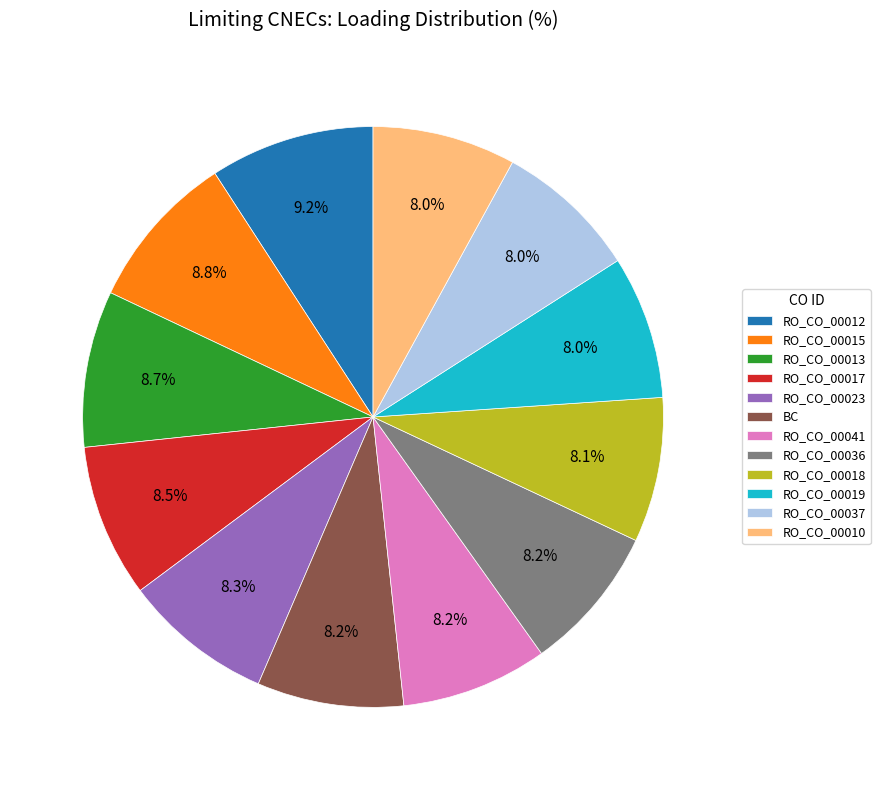

Does any single category account for the majority?

No